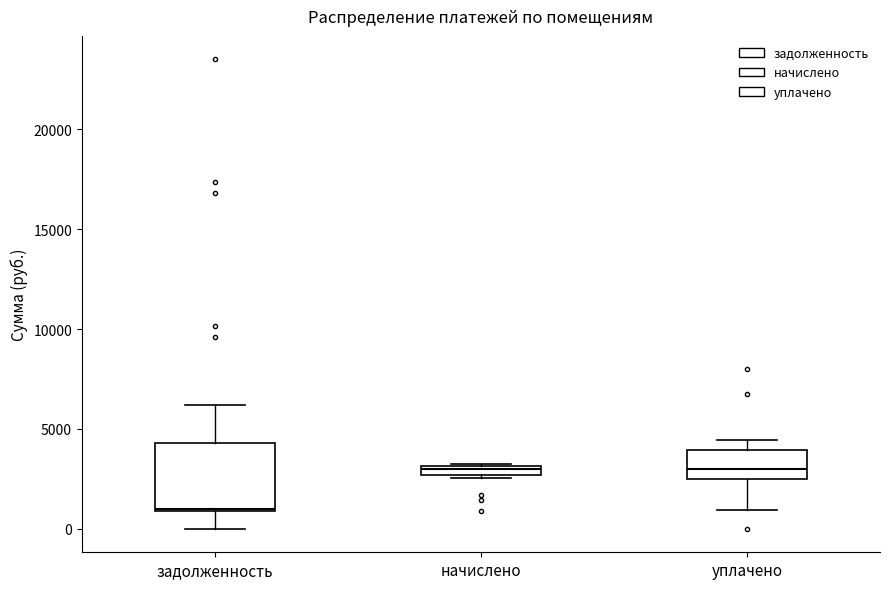

Where does the upper whisker of the box for уплачено end on the y-axis? The values are not printed on the chart, so give them approximately, as read against the axis.

4500